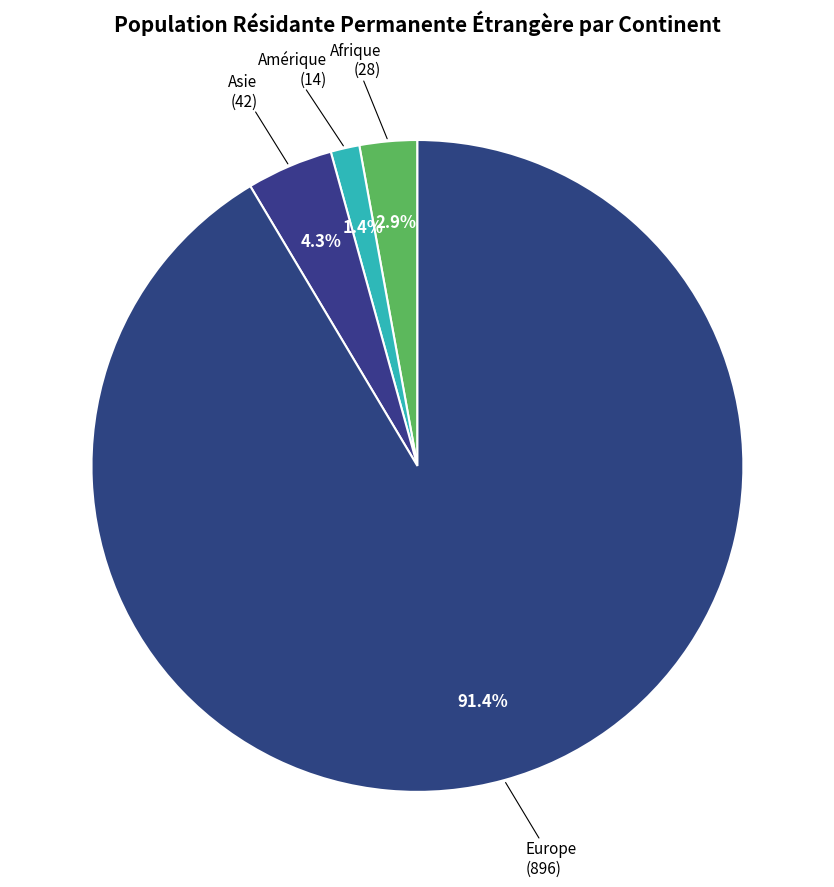

Between Afrique and Europe, which is larger?

Europe